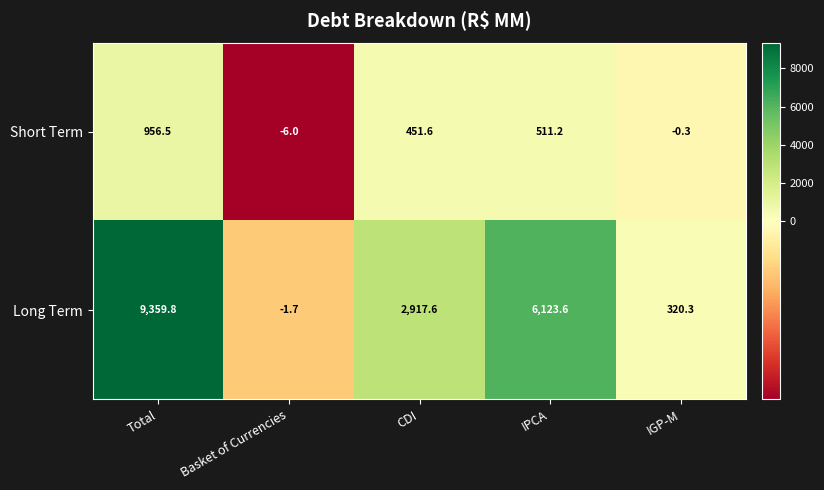

Where does the Short Term series first go above 451?

Total